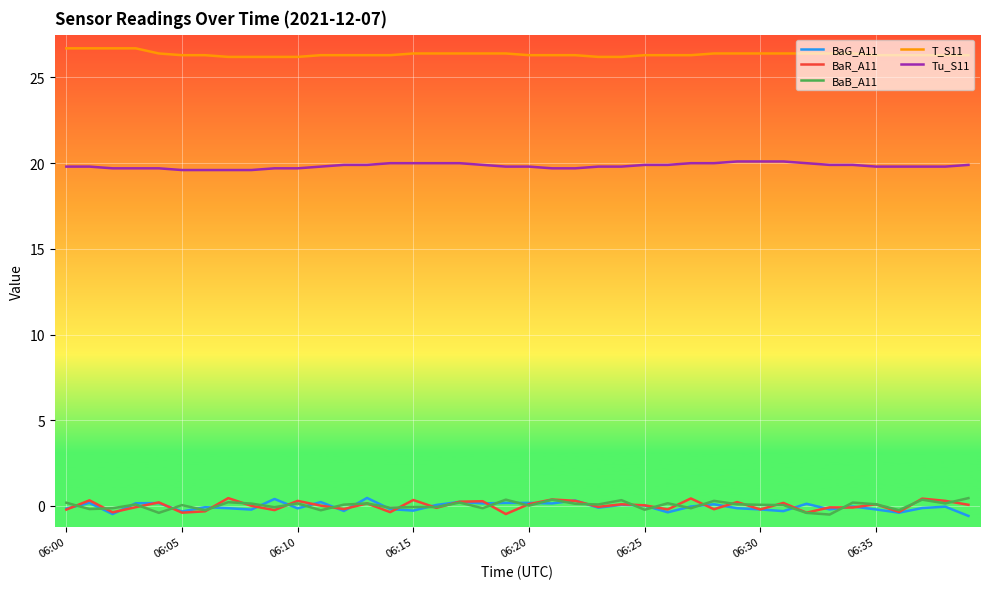

Which series has the largest total across all categories?

T_S11